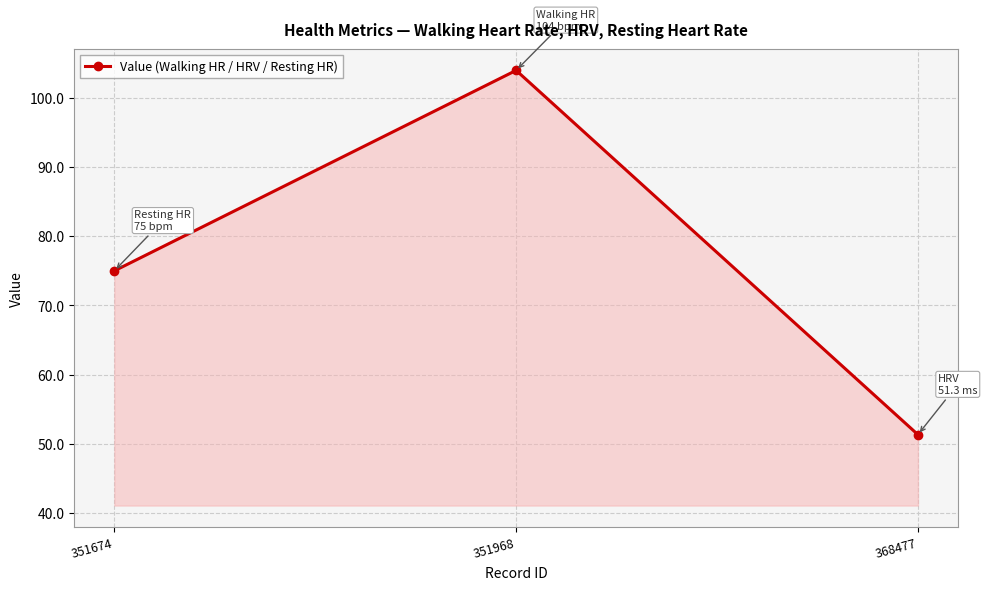

Count the number of data series in this chart.

1